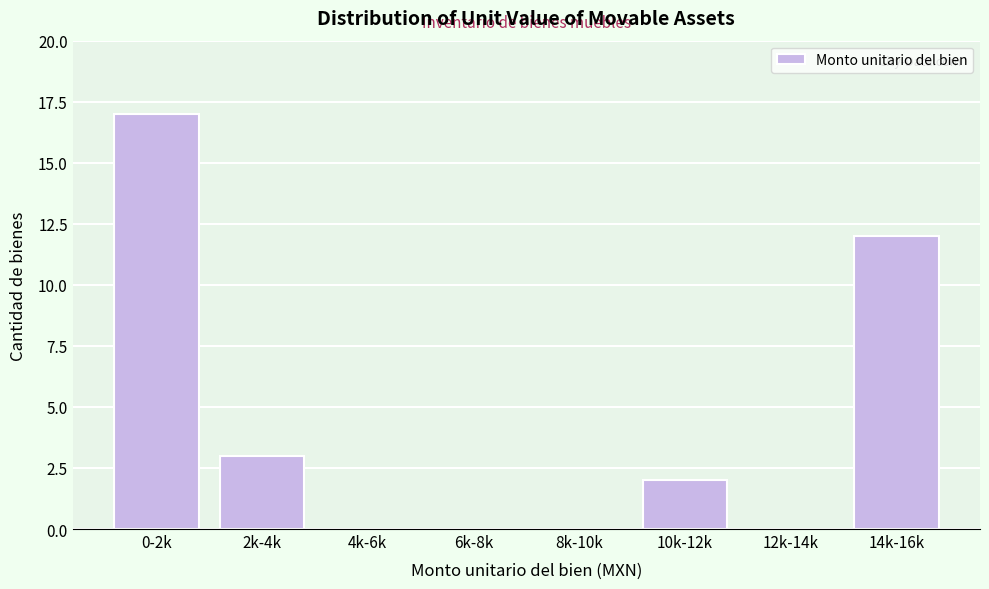

Reading right to left, extract all data points from this chart.

14k-16k=12	12k-14k=0	10k-12k=2	8k-10k=0	6k-8k=0	4k-6k=0	2k-4k=3	0-2k=17